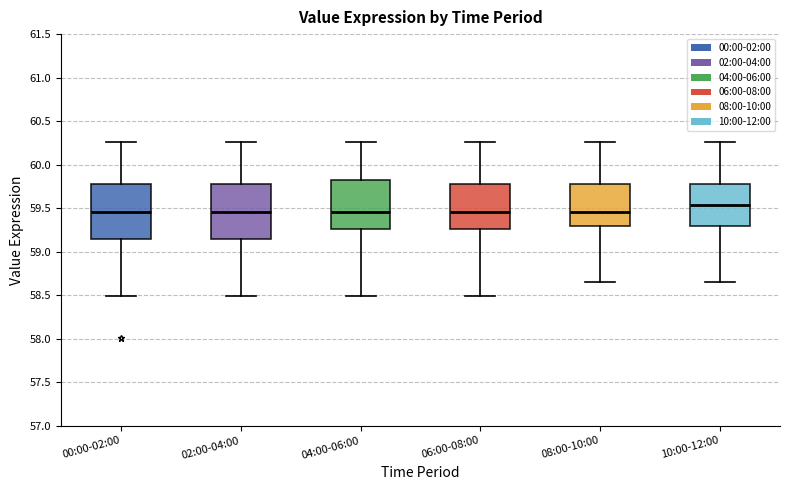

Reading left to right, transcribe this box plot: for each box, give where its median line is, the range the box spans, and where its two whiskers end, as read against the y-axis. The values are not printed on the chart, so give them approximately, as read against the axis.

00:00-02:00: median 59.45, box 59.15 to 59.80, whiskers 58.50 to 60.25
02:00-04:00: median 59.45, box 59.15 to 59.80, whiskers 58.50 to 60.25
04:00-06:00: median 59.45, box 59.25 to 59.80, whiskers 58.50 to 60.25
06:00-08:00: median 59.45, box 59.25 to 59.80, whiskers 58.50 to 60.25
08:00-10:00: median 59.45, box 59.30 to 59.80, whiskers 58.65 to 60.25
10:00-12:00: median 59.55, box 59.30 to 59.80, whiskers 58.65 to 60.25